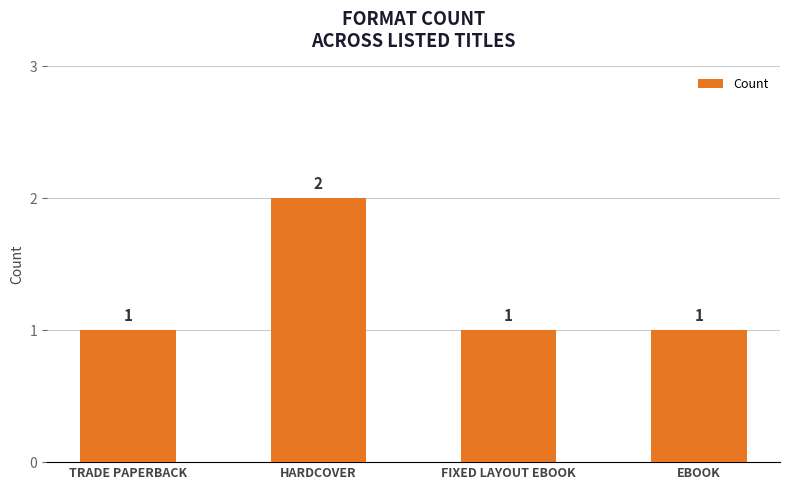

What position from the left is EBOOK?

4